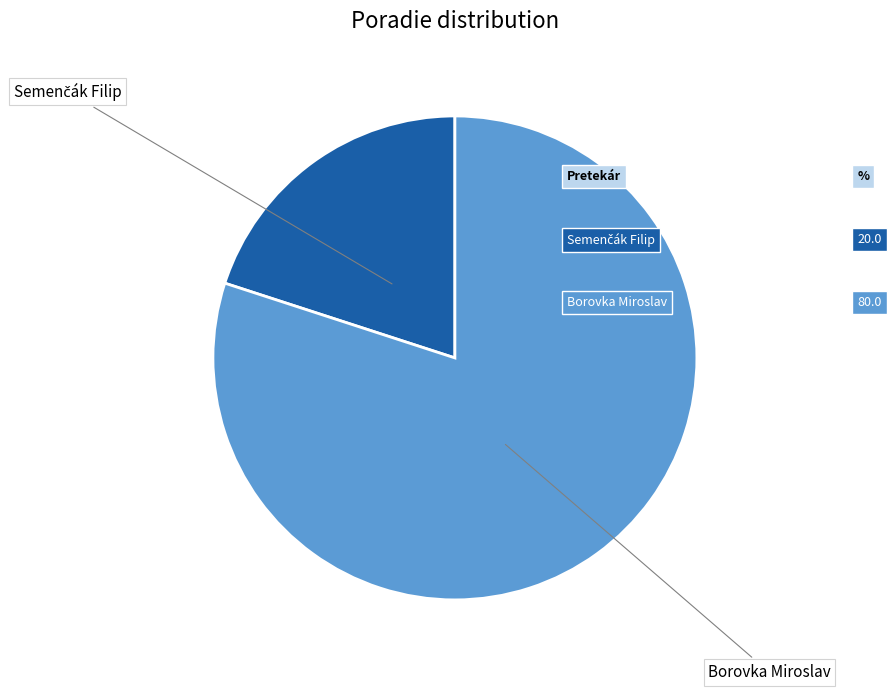

True or false: Borovka Miroslav accounts for 80% of the total.

True